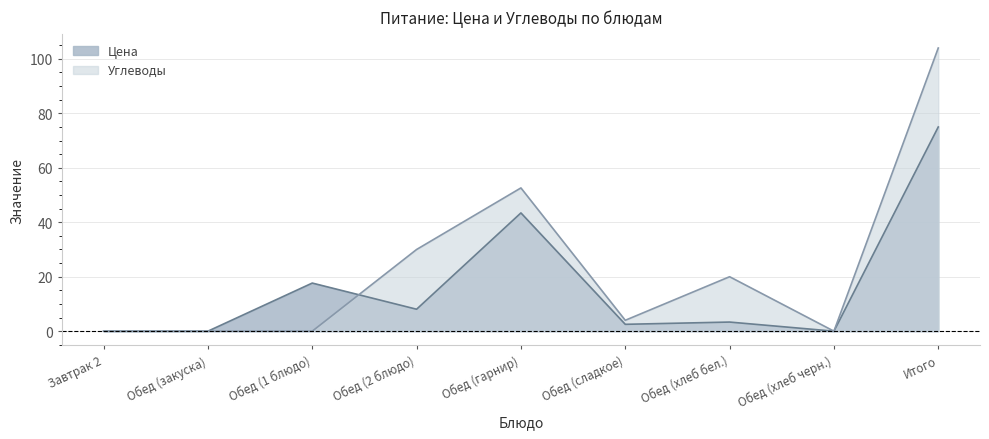

Which series has the widest spread of values?

Углеводы